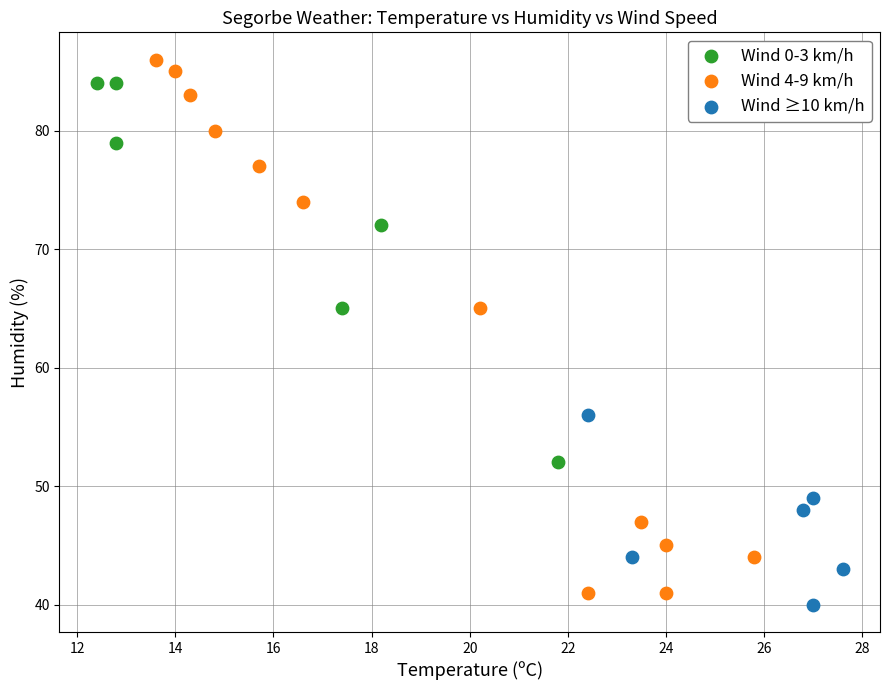

Which series has the widest spread of Y values?

Wind 4-9 km/h